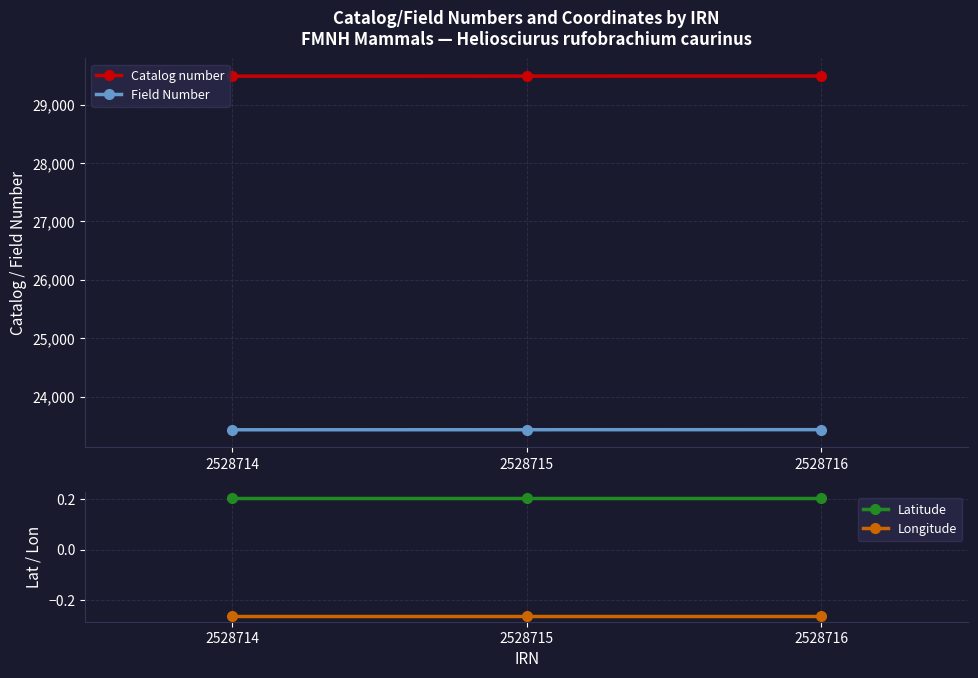

How many values in the Catalog number series exceed 29489?

1